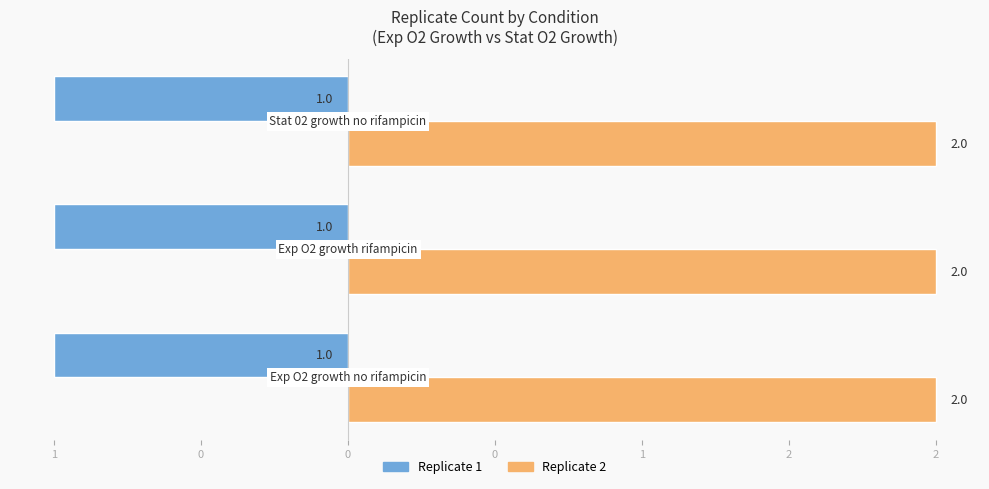

Which series has the largest range (max minus min)?

Replicate 1